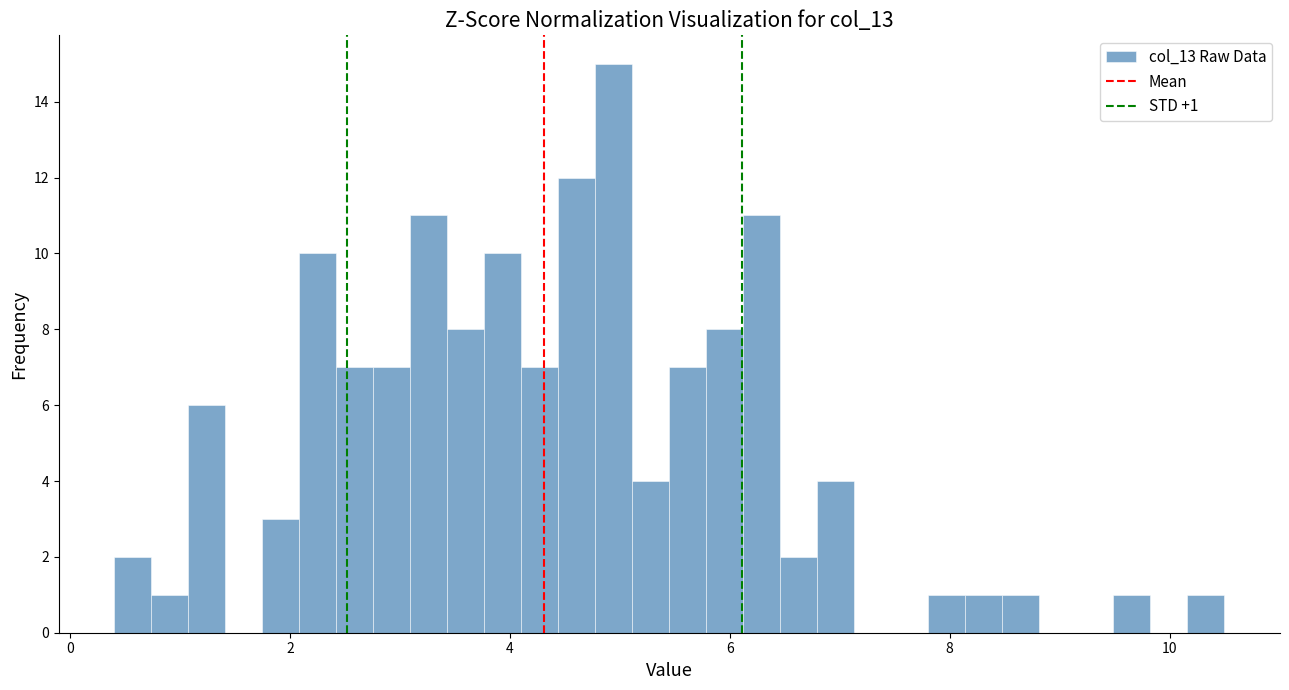

Read against the x-axis, roughly where is the centre of the tallest bar?

5.0